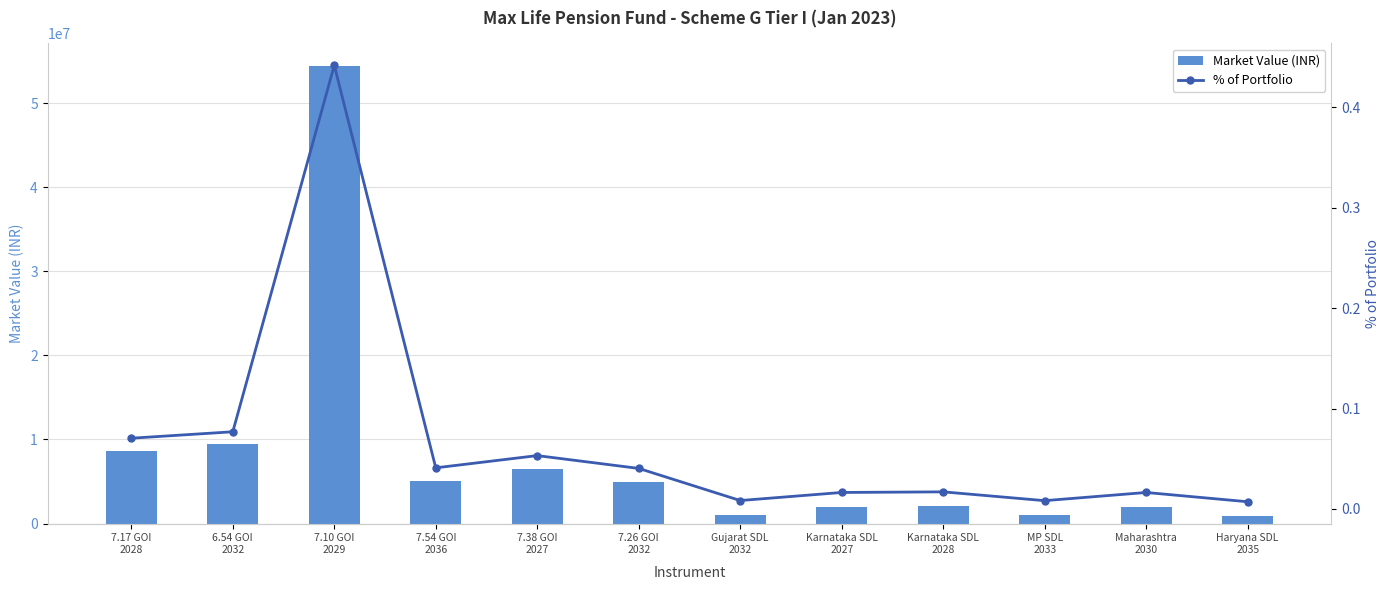

How many distinct data groups are displayed?

2